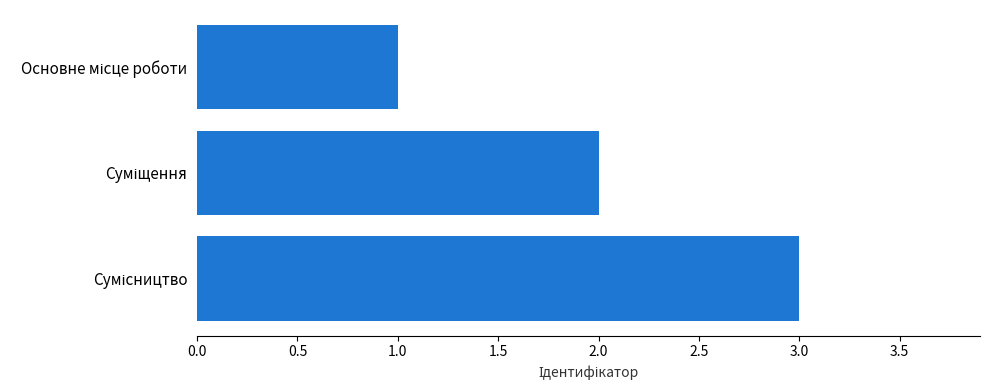

What is the greatest value displayed?

3